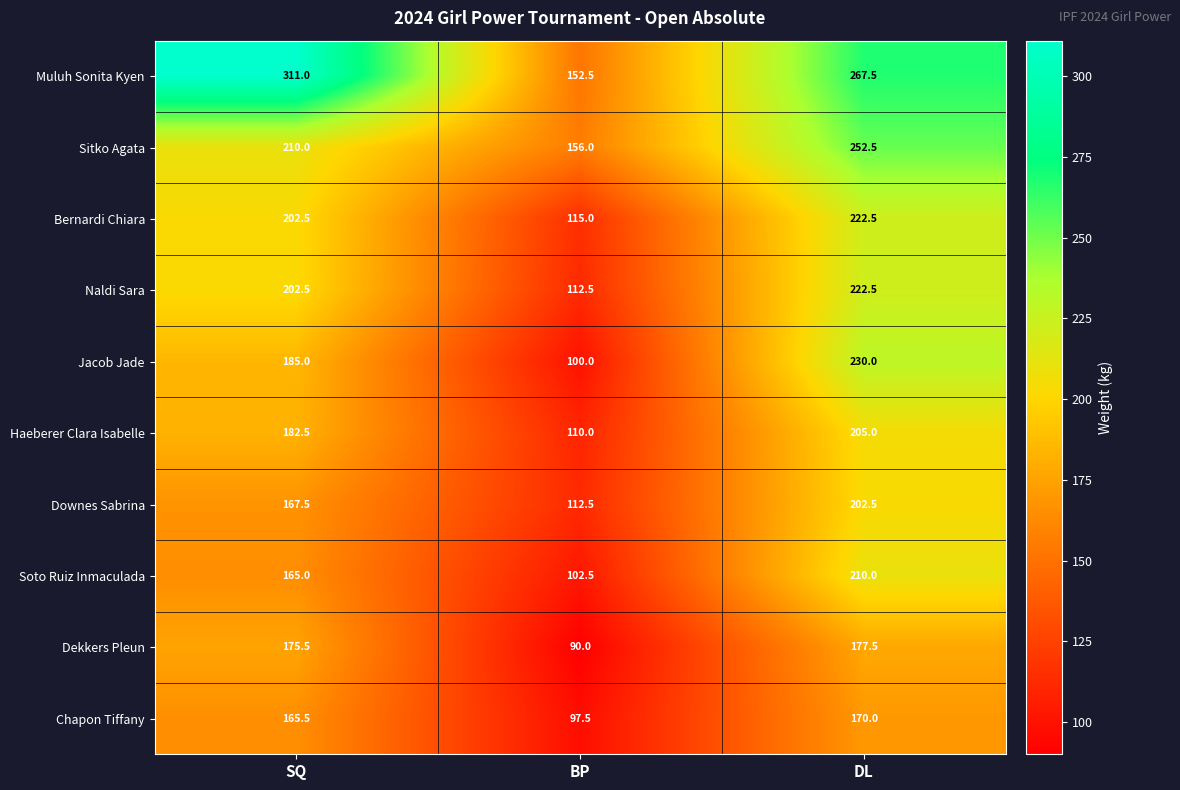

Rank the categories by Chapon Tiffany value from lowest to highest.

BP, SQ, DL